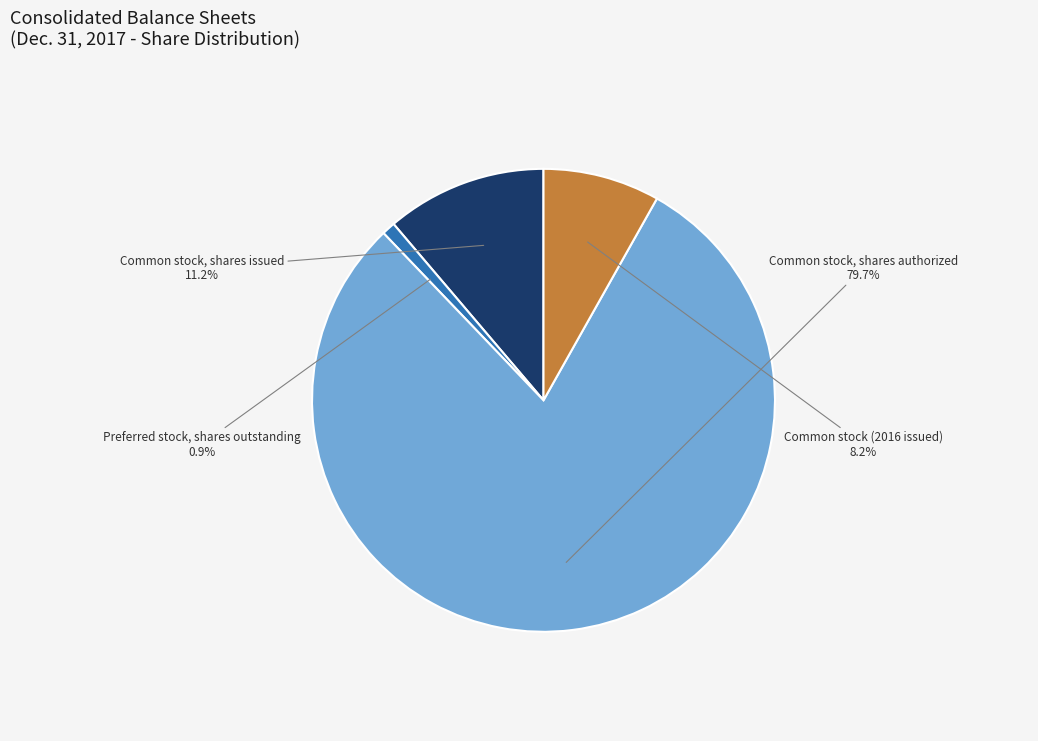

What is the smallest slice in the pie chart?

Preferred stock, shares outstanding